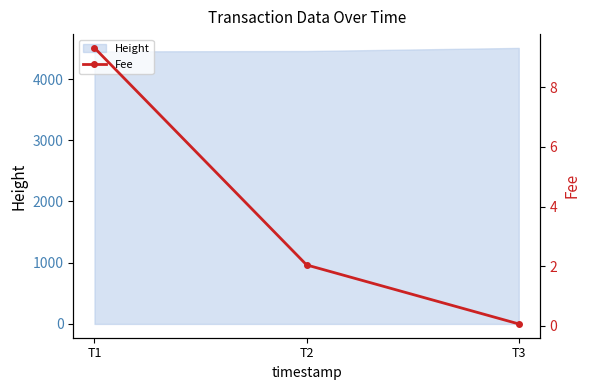

The value of Height at T1 is 4451. True or false?

True